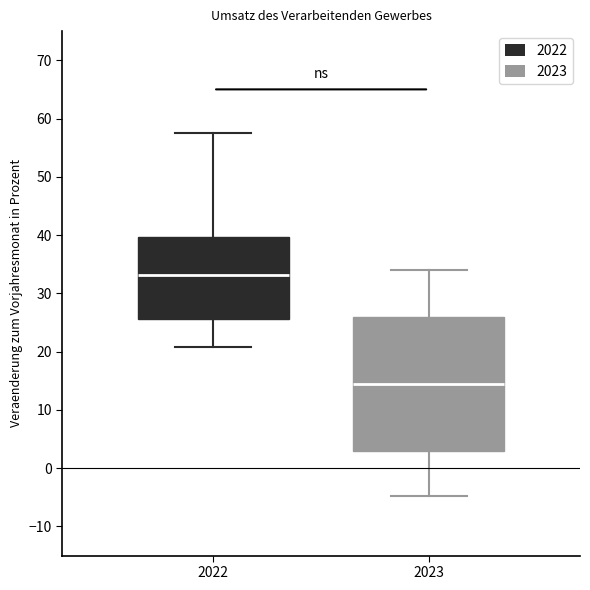

Reading left to right, transcribe this box plot: for each box, give where its median line is, the range the box spans, and where its two whiskers end, as read against the y-axis. The values are not printed on the chart, so give them approximately, as read against the axis.

2022: median 33, box 26 to 40, whiskers 21 to 58
2023: median 15, box 3 to 26, whiskers -5 to 34